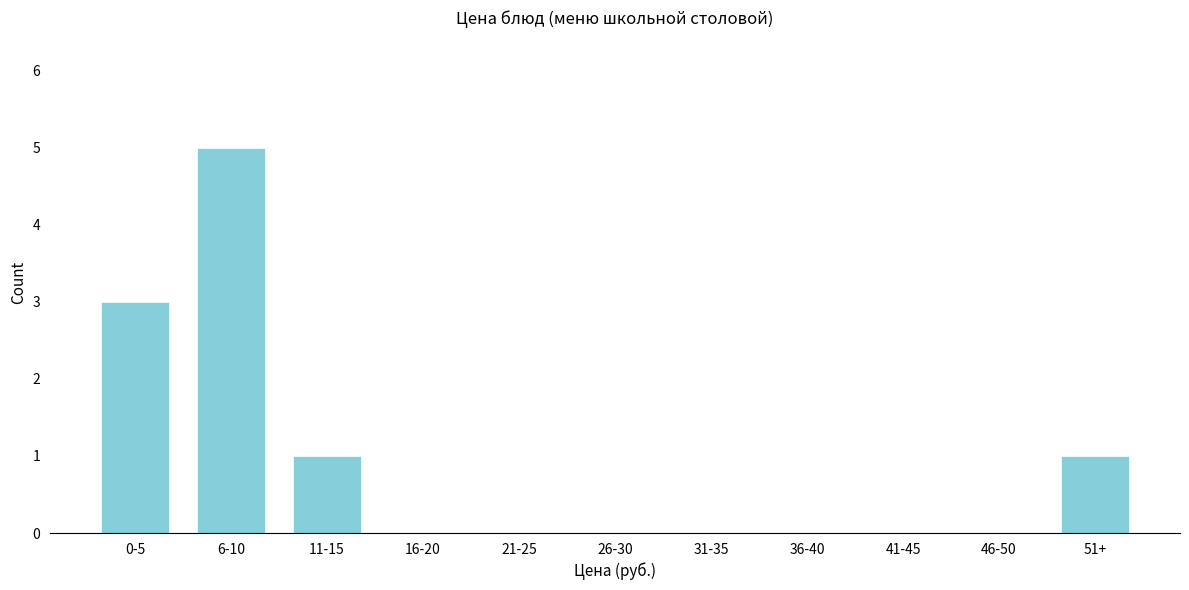

Reading left to right, what are all the values shown in this chart?

0-5=3	6-10=5	11-15=1	16-20=0	21-25=0	26-30=0	31-35=0	36-40=0	41-45=0	46-50=0	51+=1